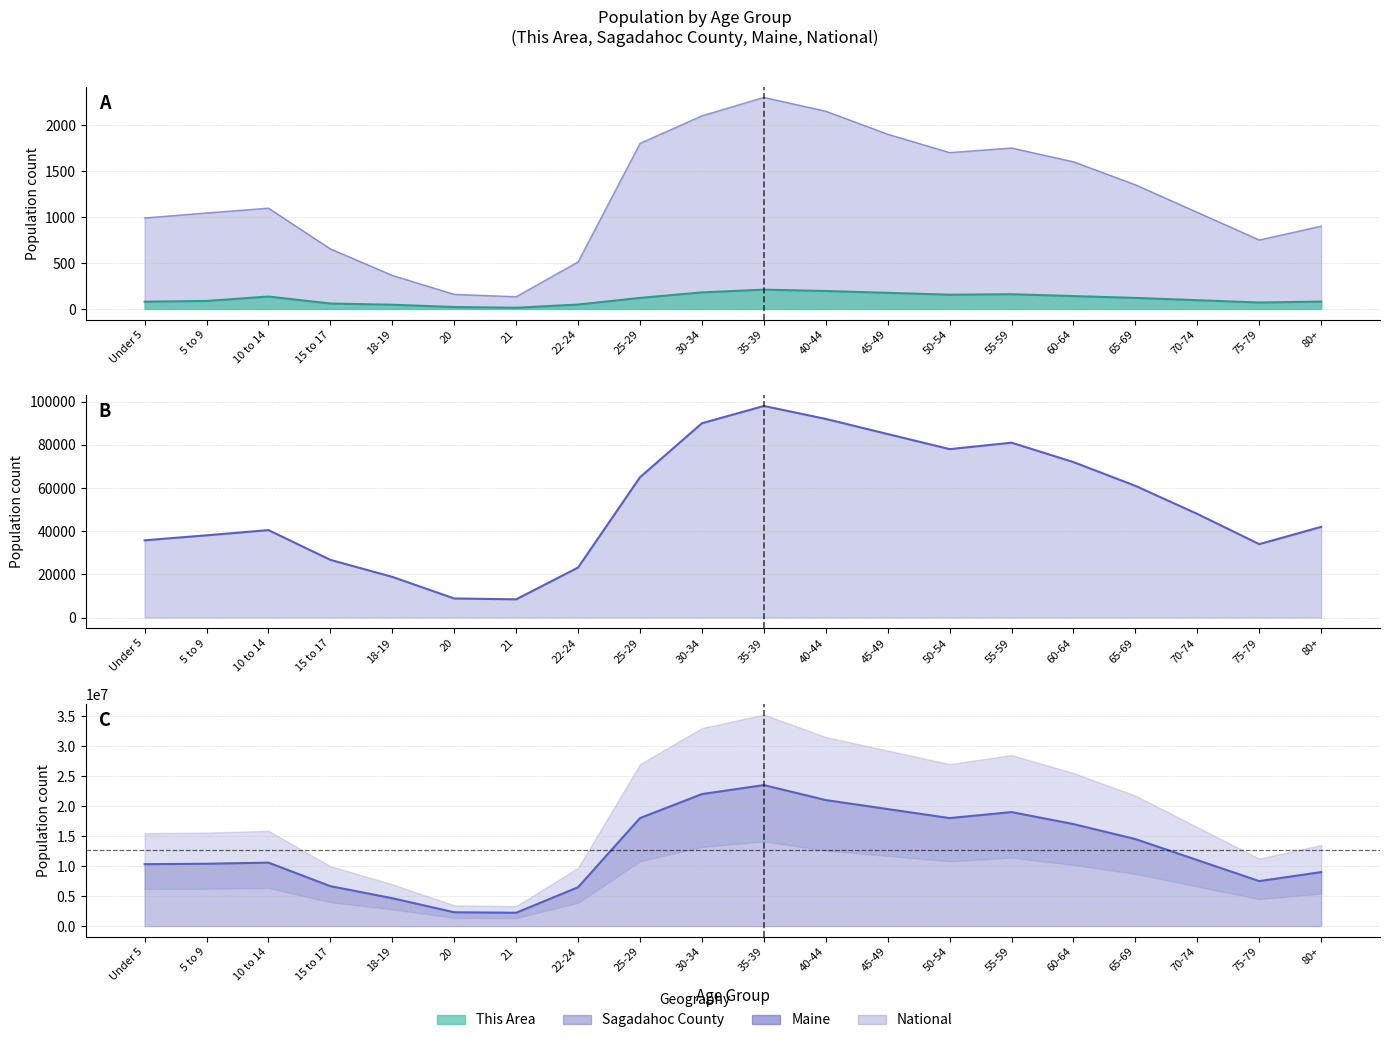

True or false: Maine has a value of 38942 at 22-24.

False